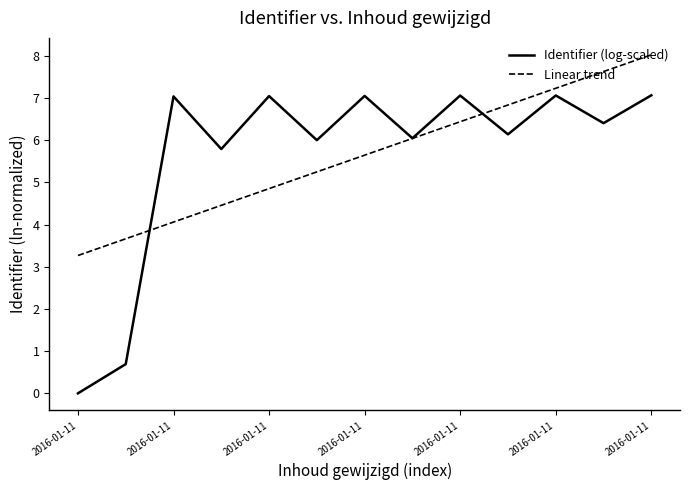

Which series has the largest range (max minus min)?

Identifier (log-scaled)